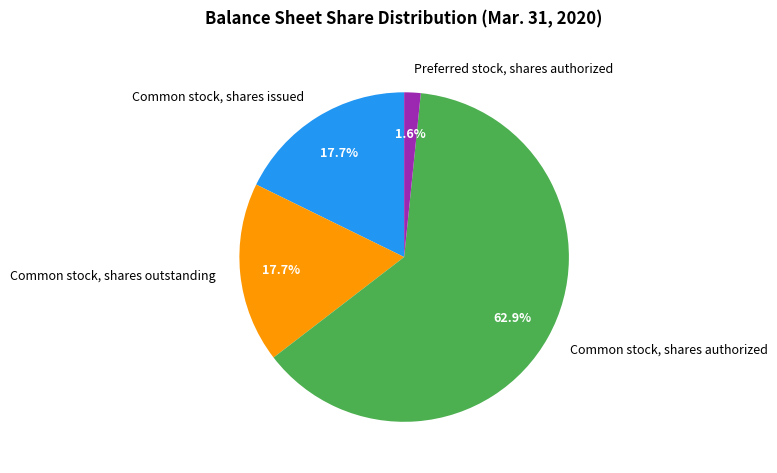

To the nearest percent, what is the difference between the largest and smallest slice percentages?

61%